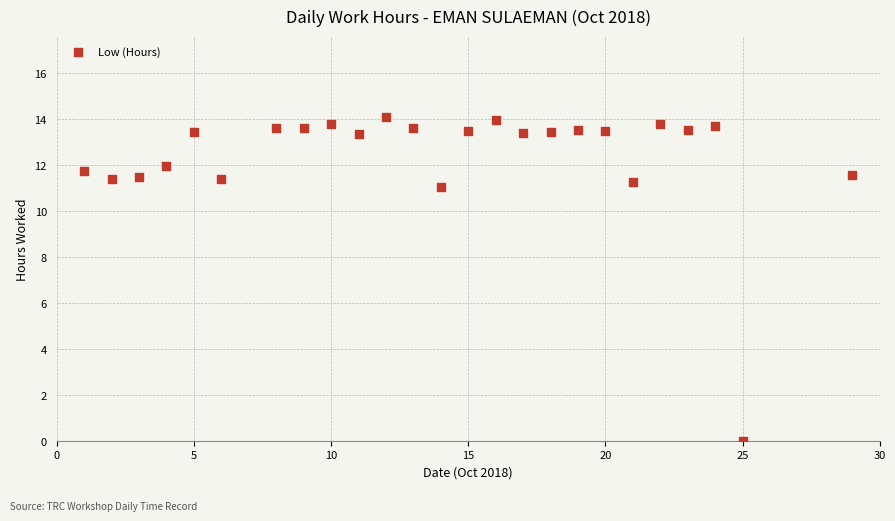

What is the range of Y values (max minus min)?

14.1